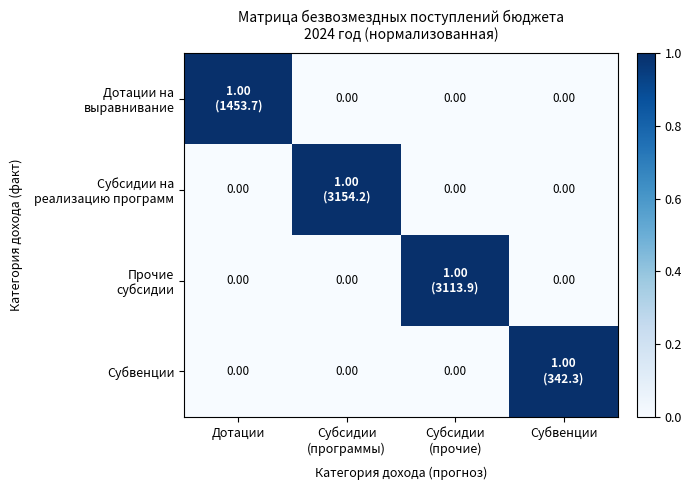

At which label is Прочие субсидии closest to 0?

Дотации